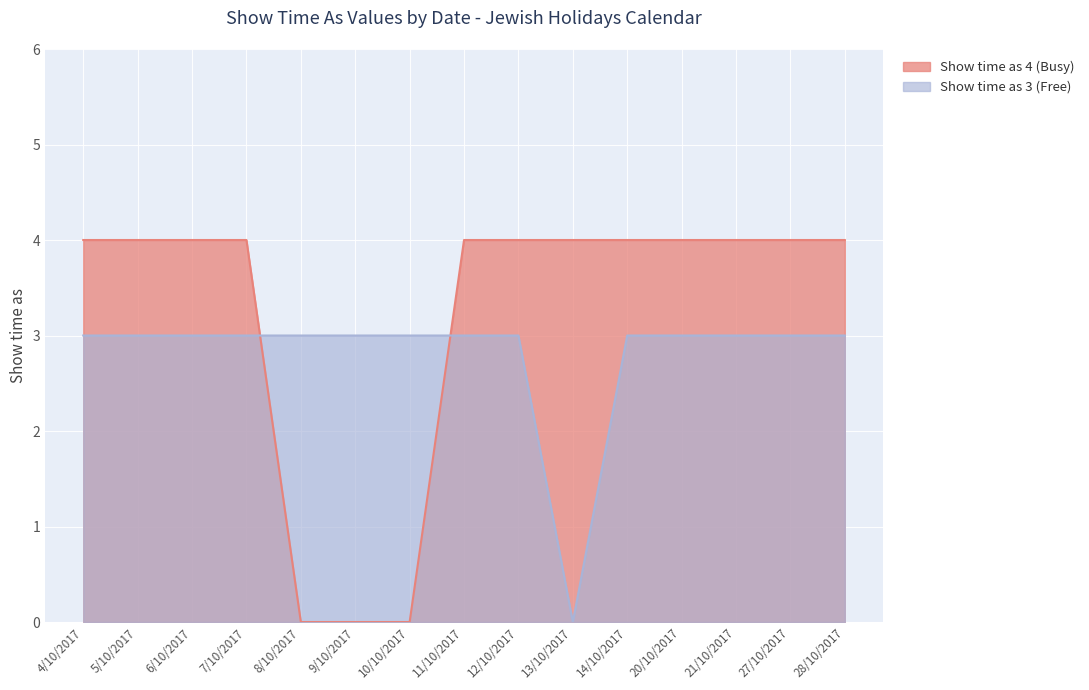

What is the greatest value displayed?

4